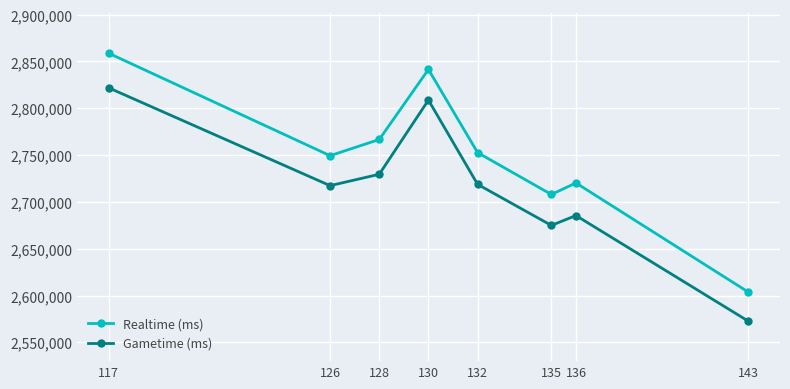

What is the difference between the second highest and minimum values in the Gametime (ms) series?

235902